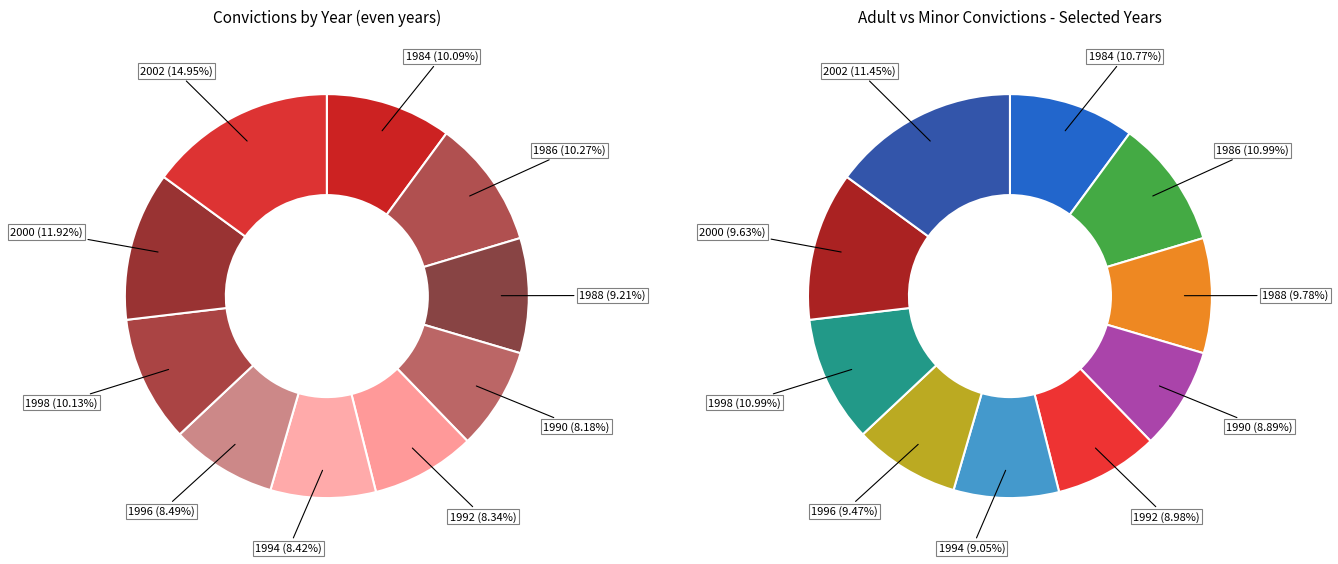

To the nearest percent, what is the difference between the largest and smallest slice percentages?

7%